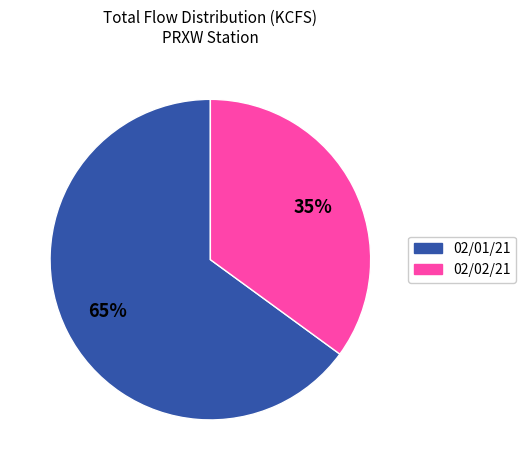

How many segments does this pie chart have?

2